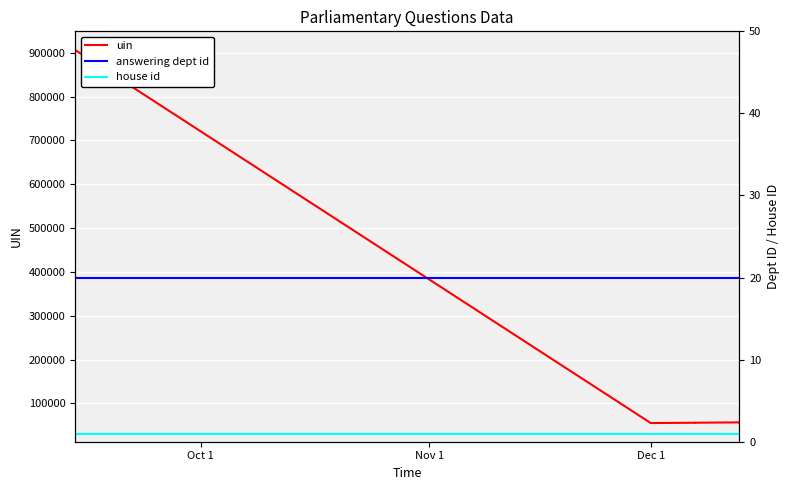

How many categories are shown in the chart?

8